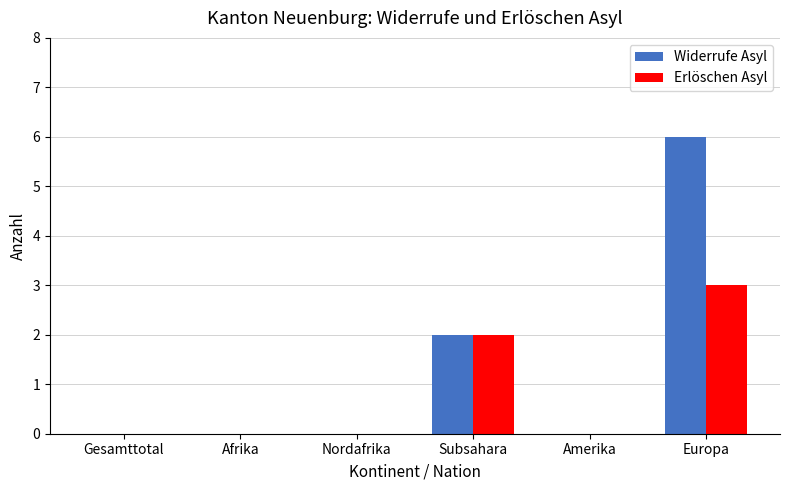

Which series changed the most between Subsahara and Europa?

Widerrufe Asyl